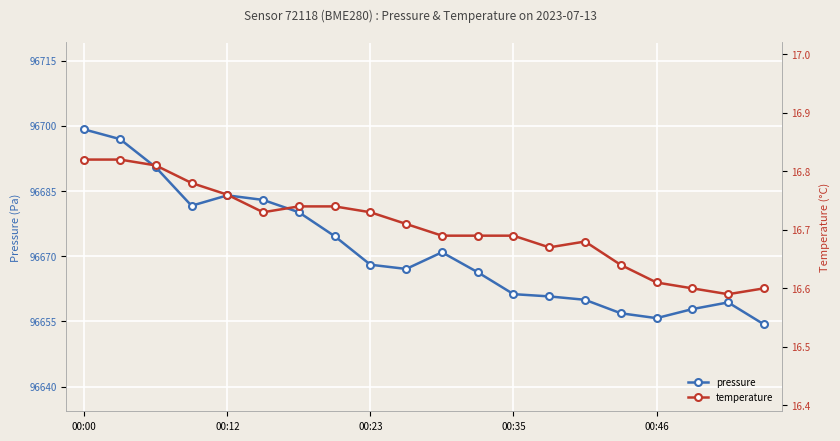

True or false: temperature and pressure cross at least once.

False